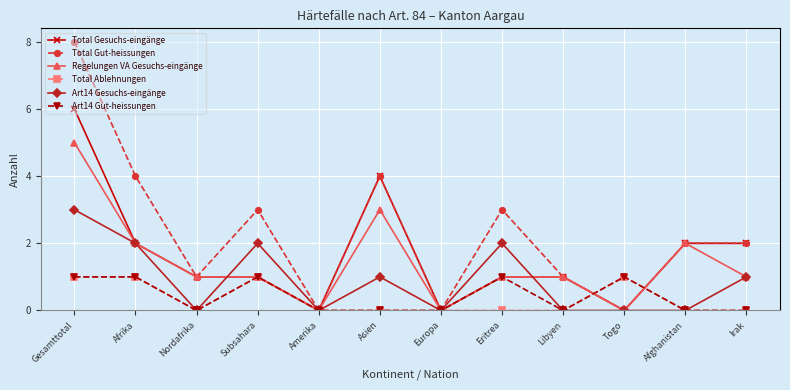

Which series has the widest spread of values?

Total Gut-heissungen